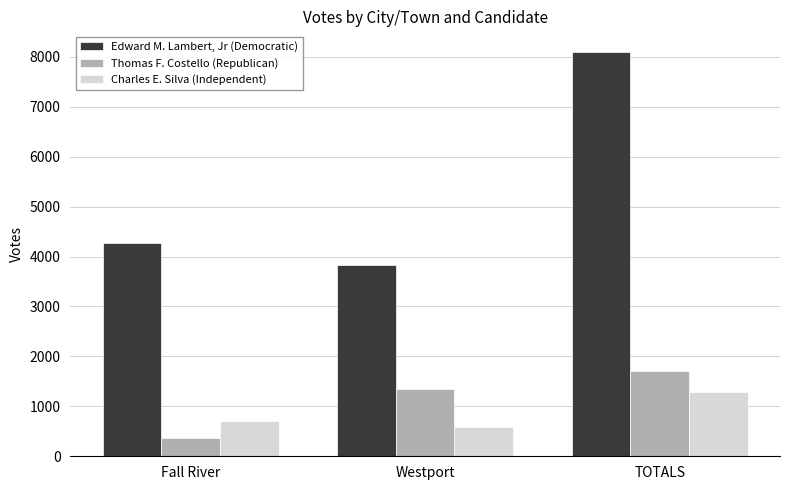

Which series changed the most between Fall River and Westport?

Thomas F. Costello (Republican)